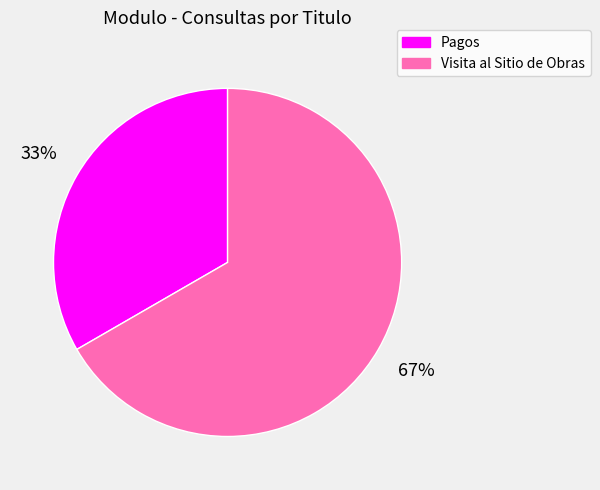

What is the smallest slice in the pie chart?

Pagos